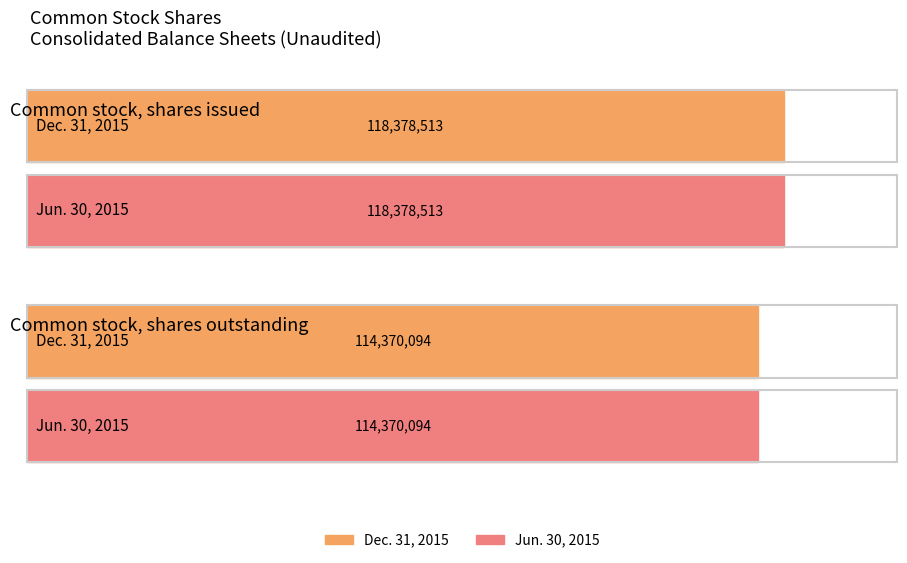

Rank the series by their maximum value, from lowest to highest.

Dec. 31, 2015, Jun. 30, 2015